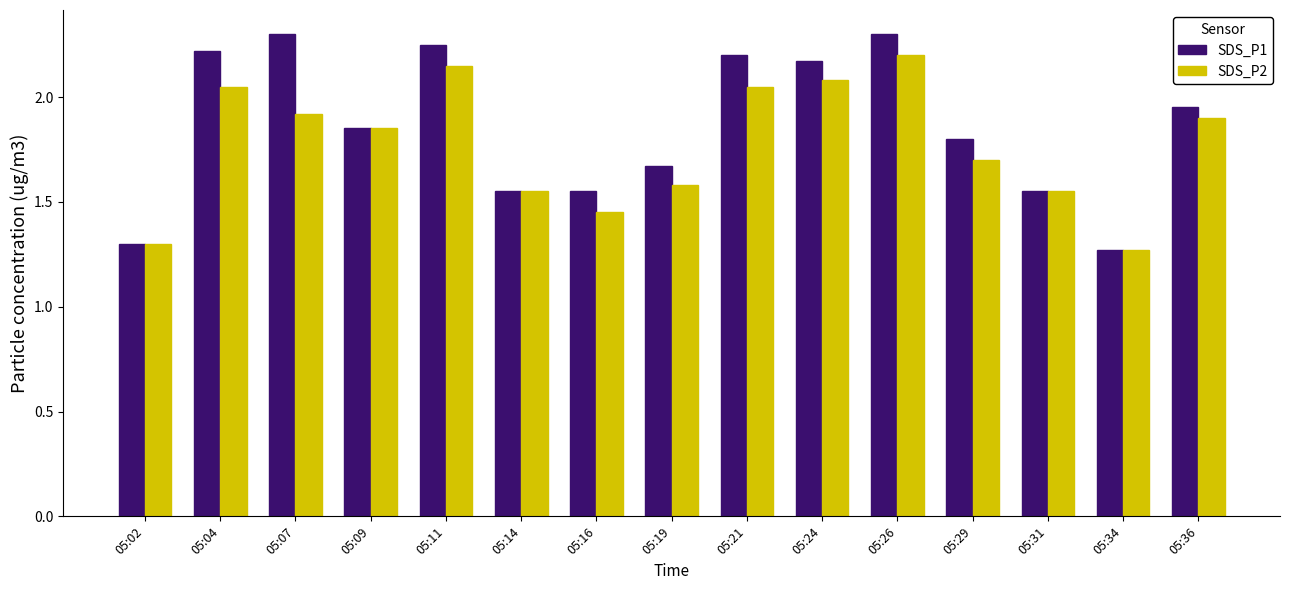

What is the maximum value shown in the chart?

2.3